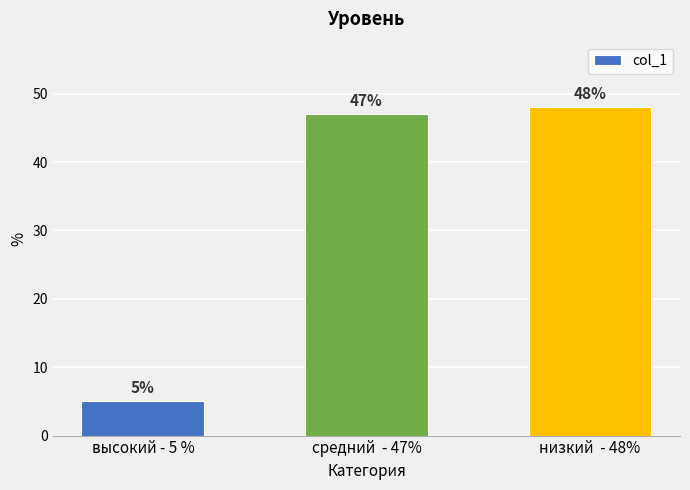

The chart shows a value of 82 at средний  - 47%. True or false?

False